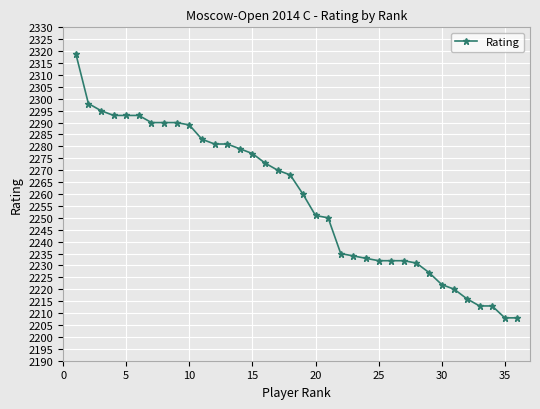

What is the difference between the maximum and minimum values?

111